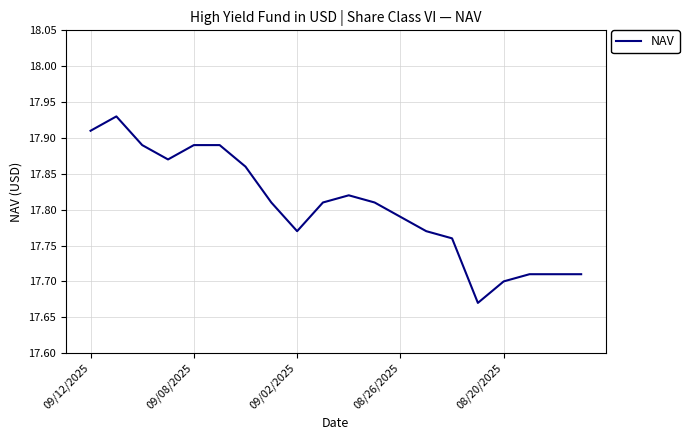

What is the smallest value displayed?

17.7